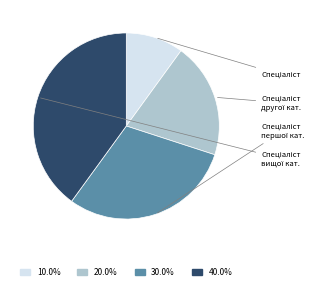

Is there a majority slice in this chart?

No